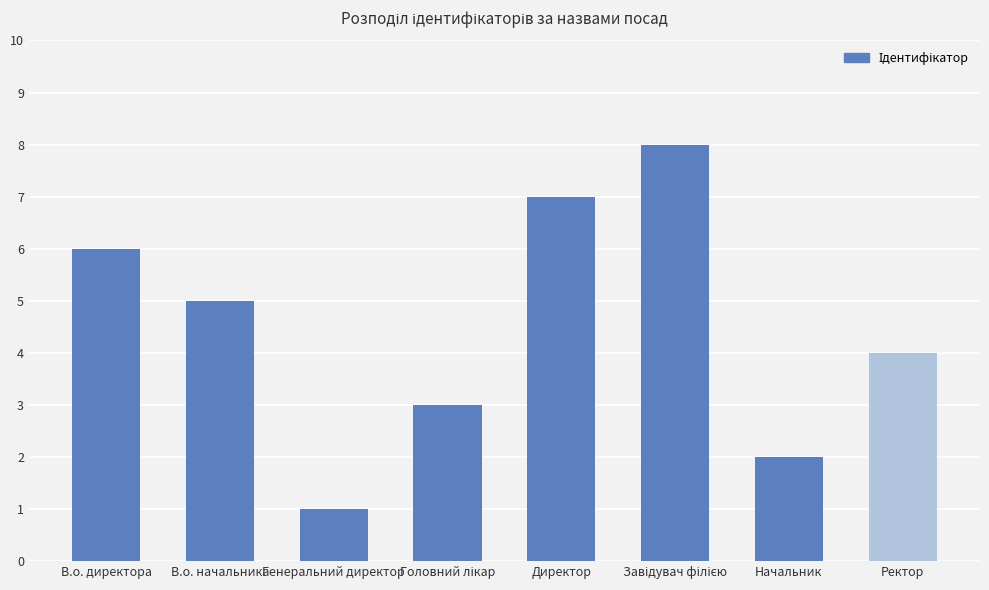

Are the bars horizontal?

No